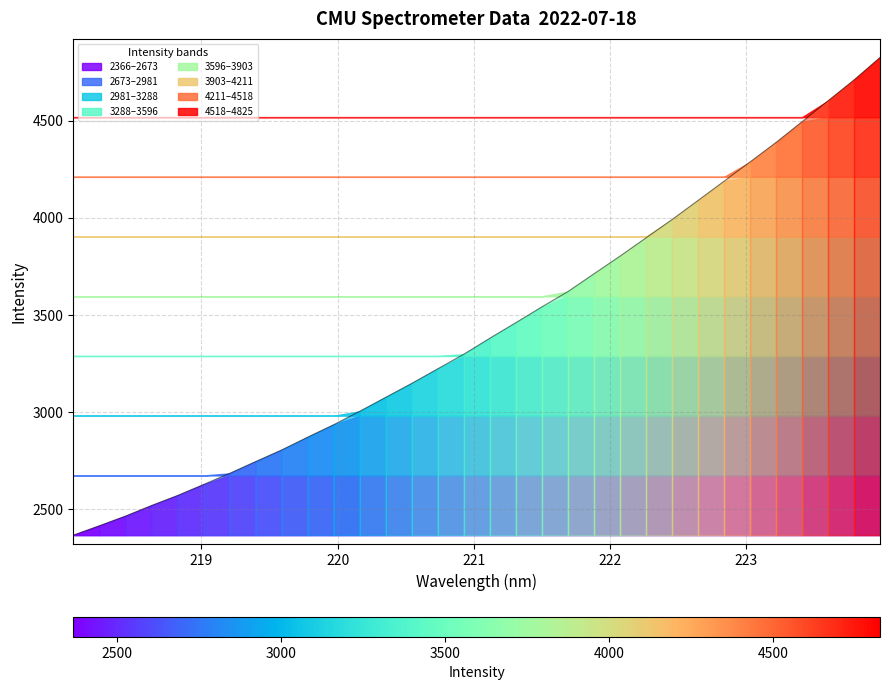

Reading right to left, transcribe all the data shown in this chart.

4825.4	4709.6	4602.2	4494.3	4387.7	4287.2	4187.8	4089.0	3990.3	3896.4	3802.3	3711.5	3620.1	3541.3	3460.1	3380.0	3297.7	3222.6	3147.5	3075.8	3003.9	2934.8	2870.6	2804.6	2744.8	2683.9	2626.6	2570.1	2518.5	2464.0	2414.4	2366.0